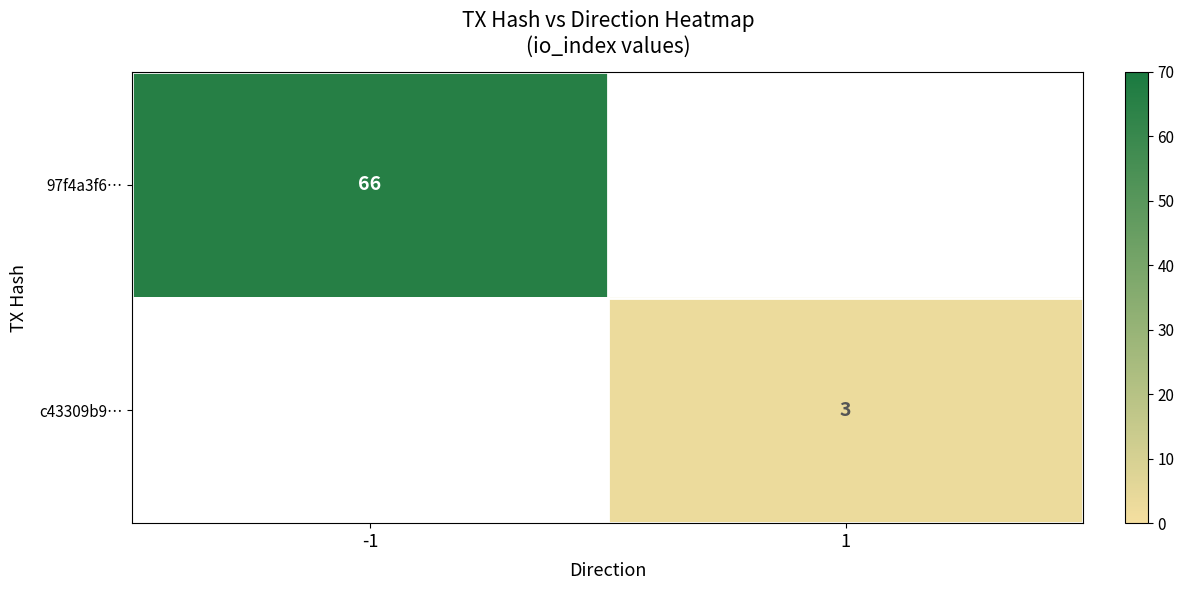

The value of c43309b9… at 1 is 1.3. True or false?

False